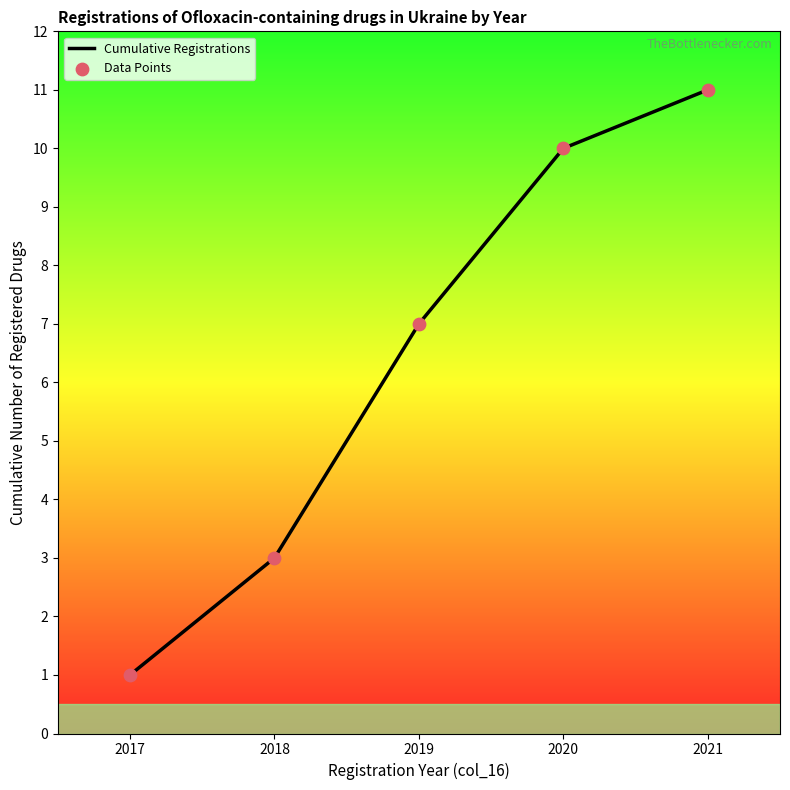

Which label corresponds to the largest value in the chart?

2021